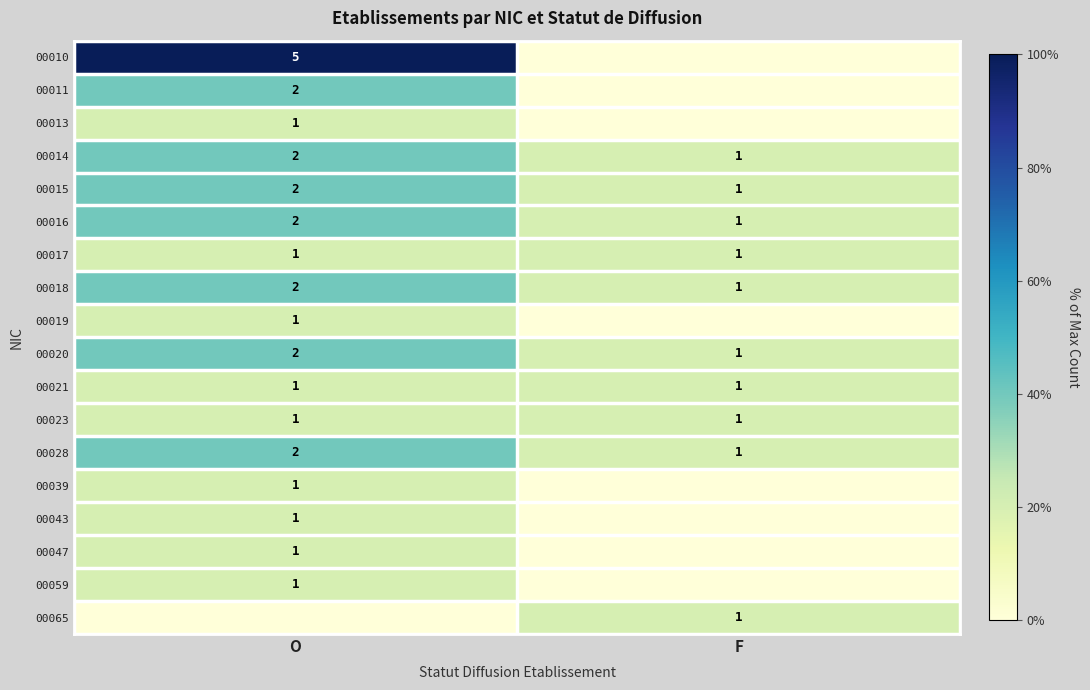

The 00015 series shows 1 at F. True or false?

True